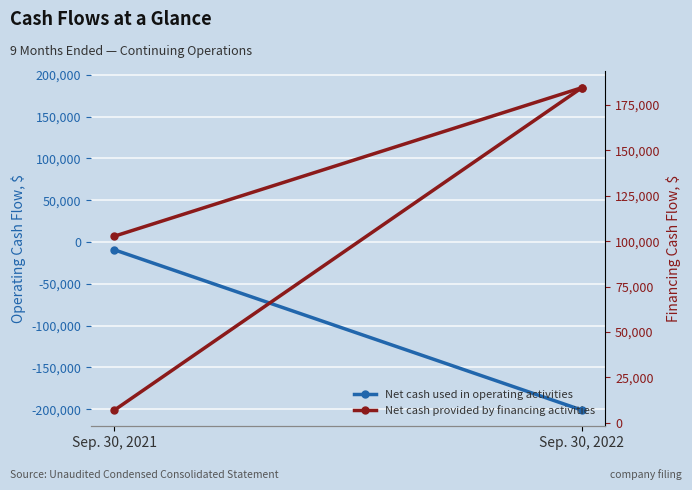

What is the spread (max minus min) of values at Sep. 30, 2022?

385586